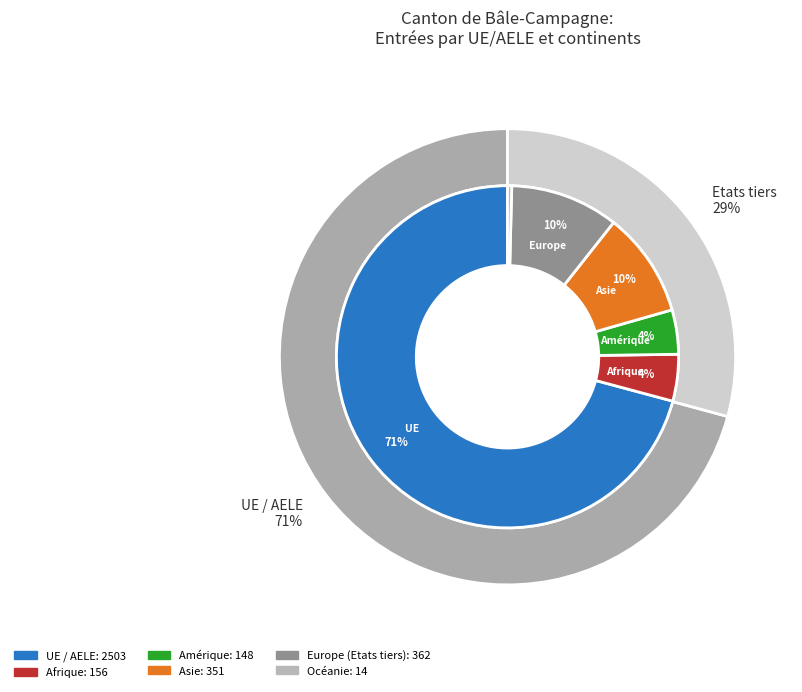

Rank the categories by value from lowest to highest.

Océanie, Amérique, Afrique, Asie, Europe (Etats tiers), UE / AELE